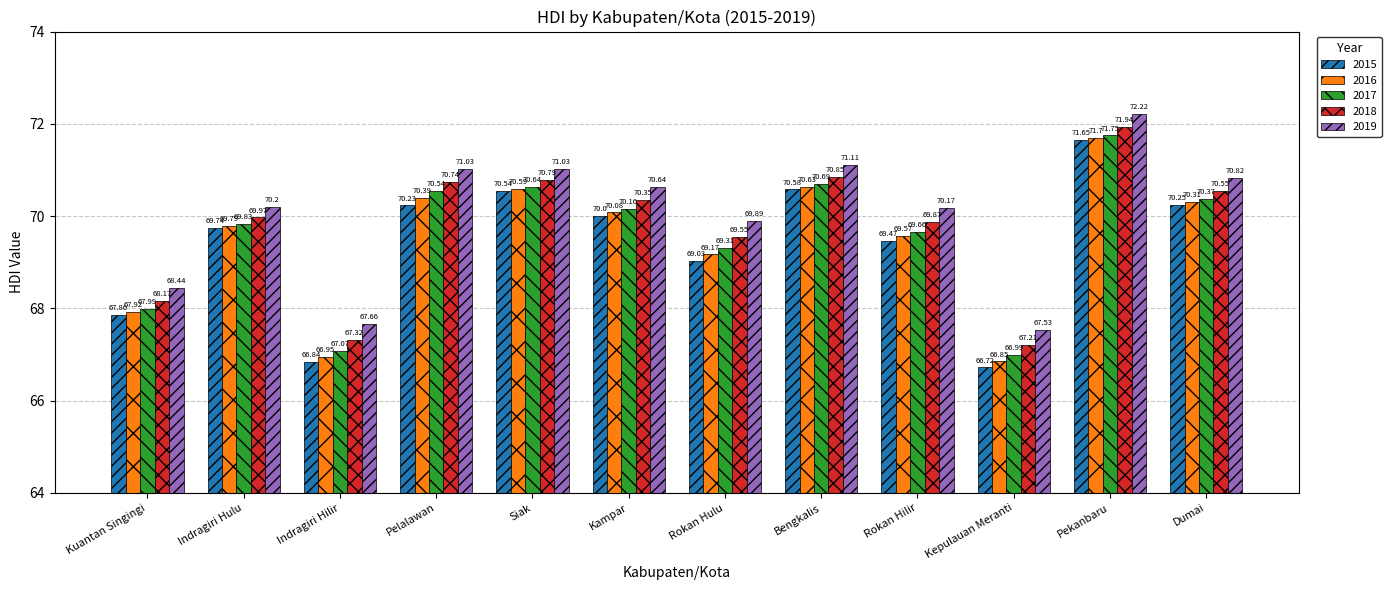

What are all the series names shown in the legend?

2015, 2016, 2017, 2018, 2019